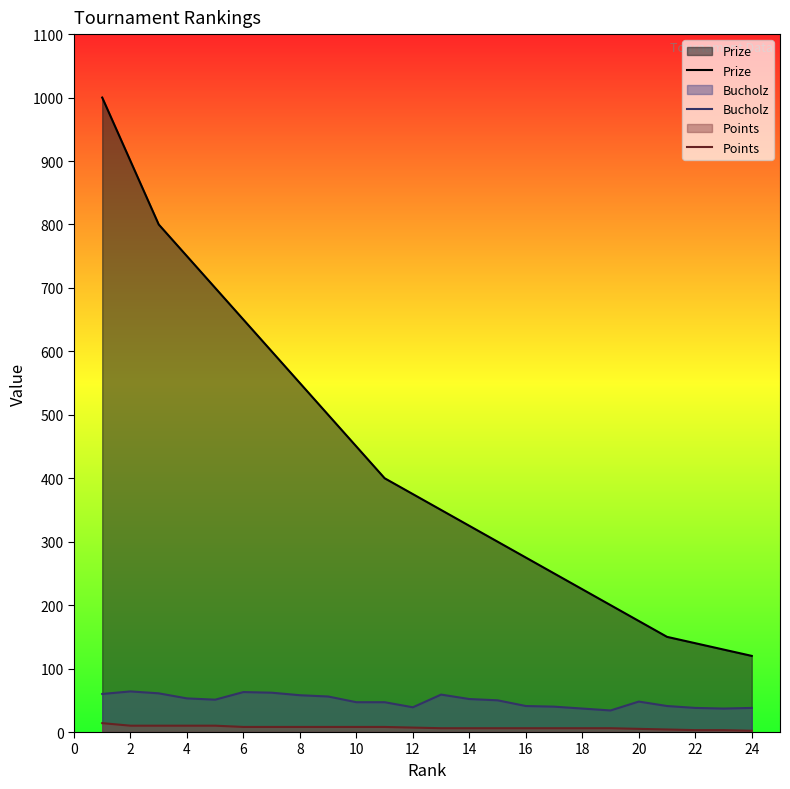

True or false: Bucholz has more than 1 interior local peaks.

True